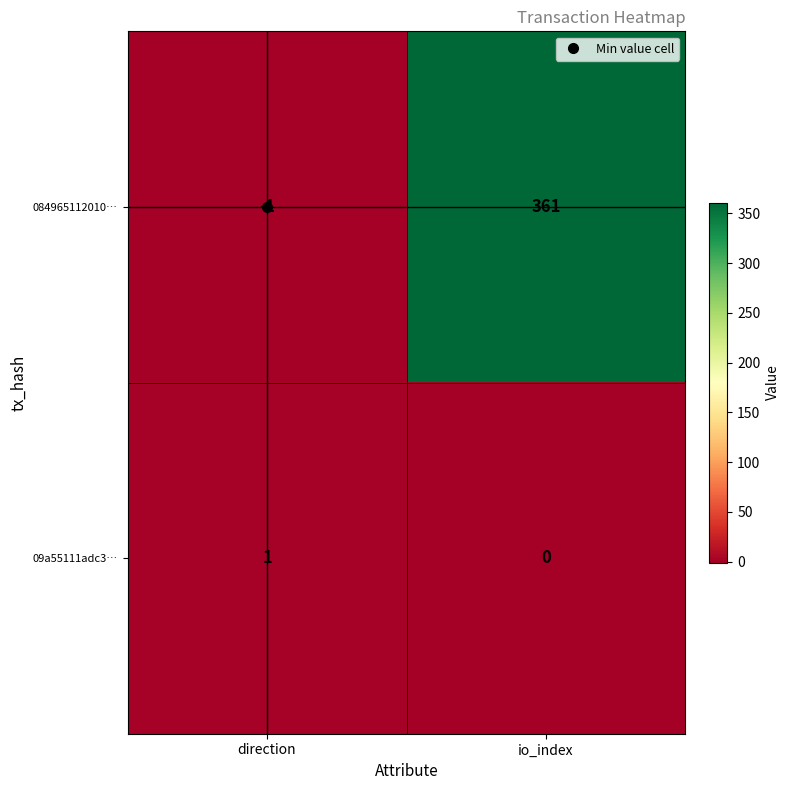

How many values in the 084965112010… series are below 361?

1